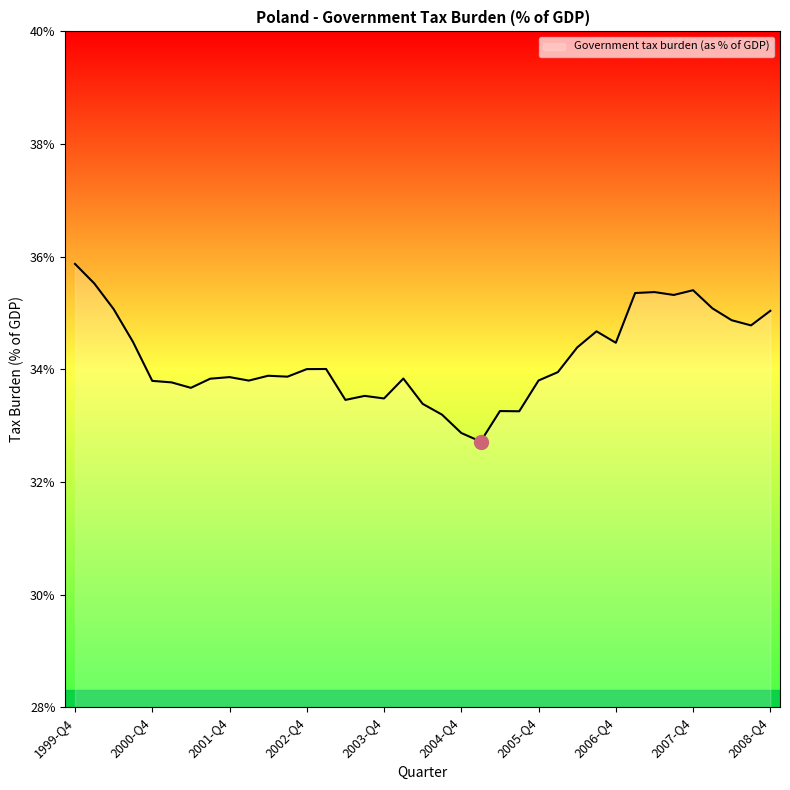

What is the greatest value displayed?

35.9